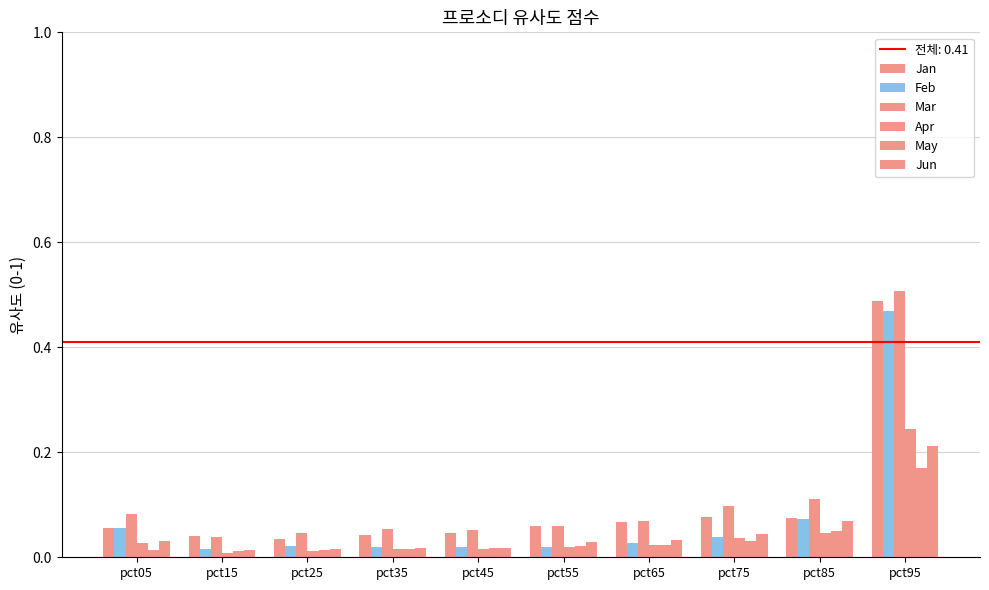

Are the bars horizontal?

No